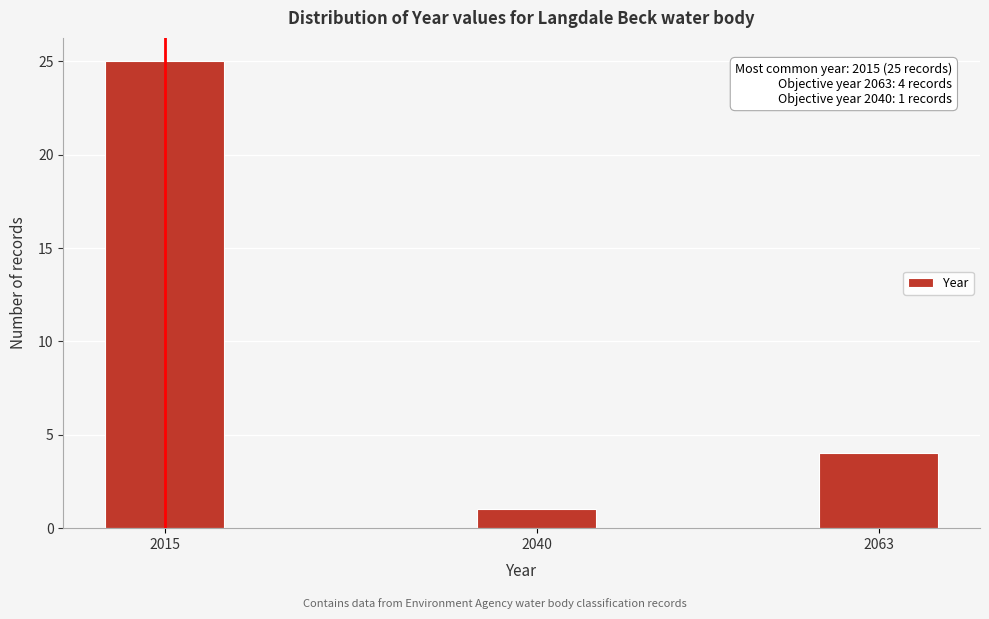

Reading right to left, transcribe all the data shown in this chart.

4	1	25